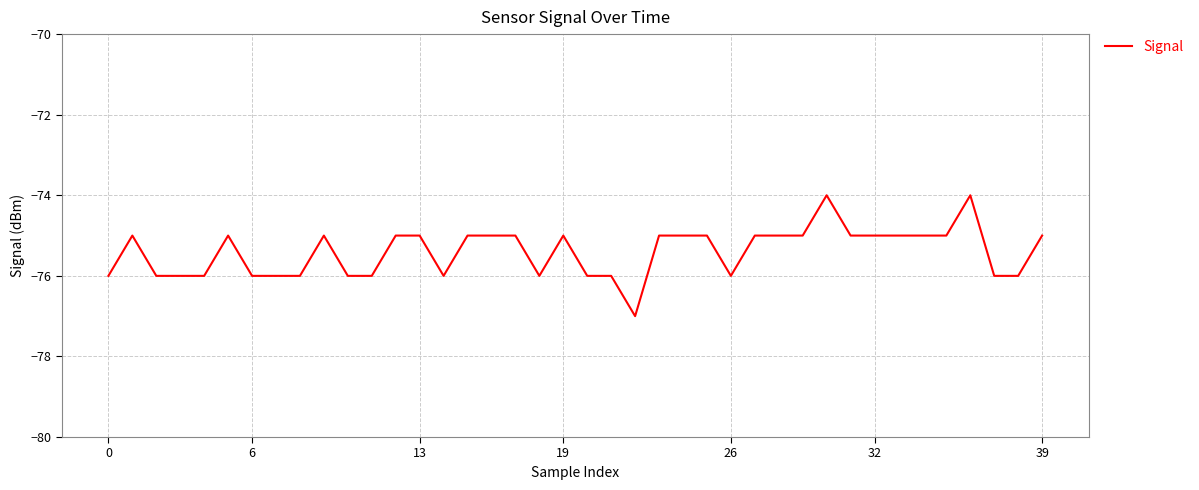

What is the smallest value displayed?

-77